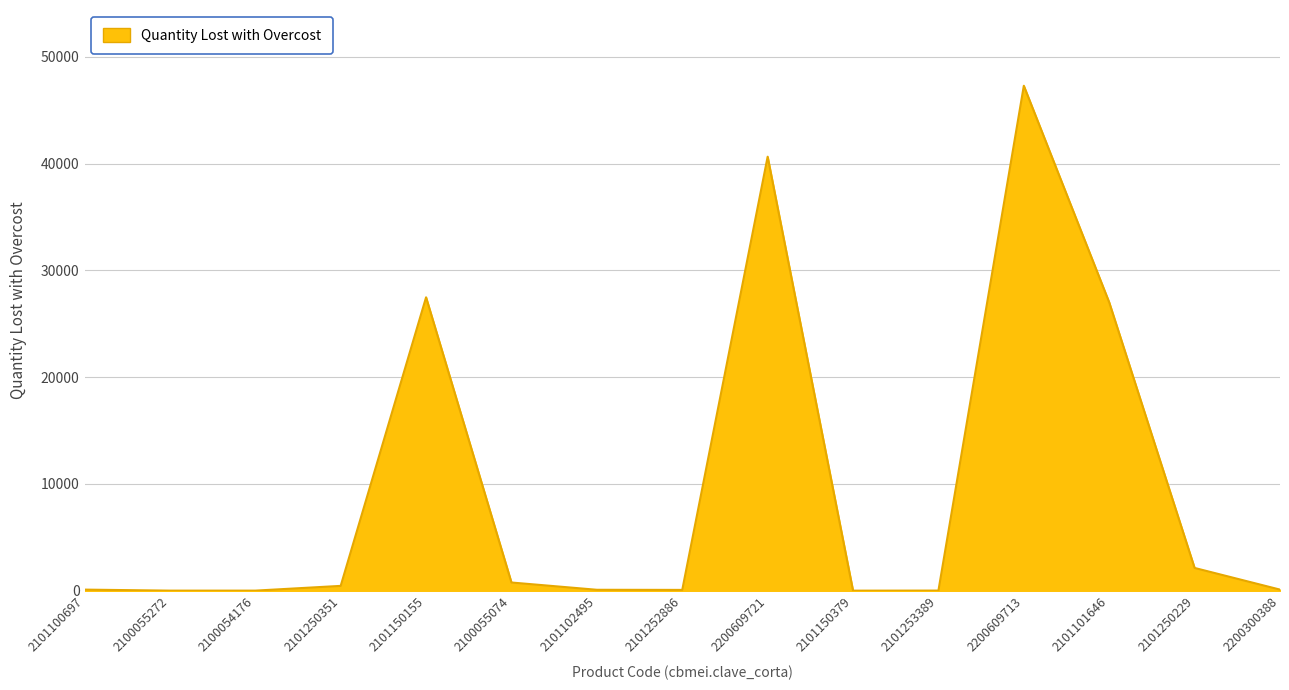

Between 2200609713 and 2101250229, which is larger?

2200609713